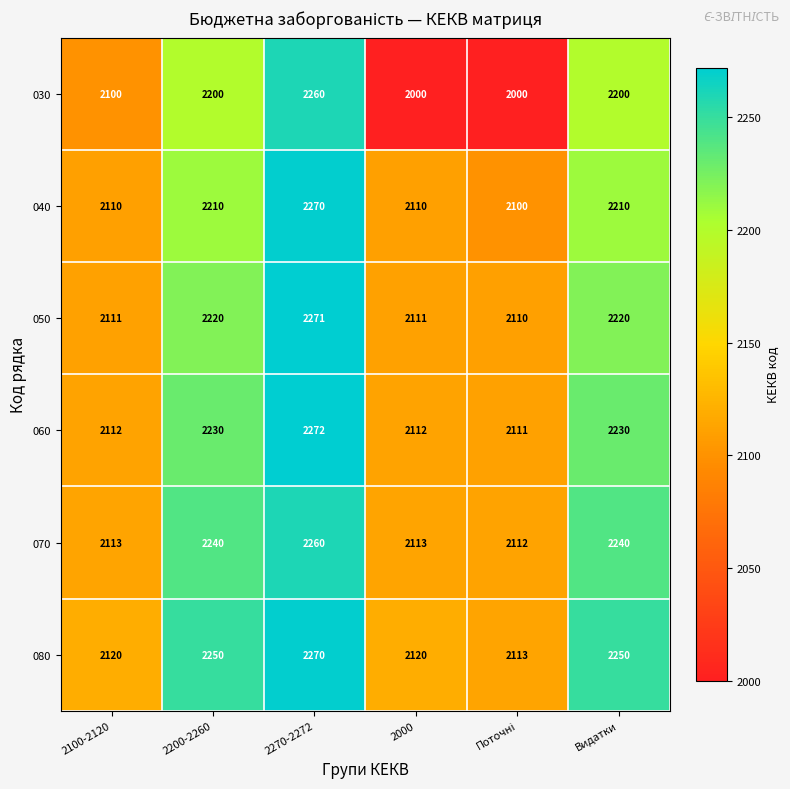

Which series has the widest spread of values?

030